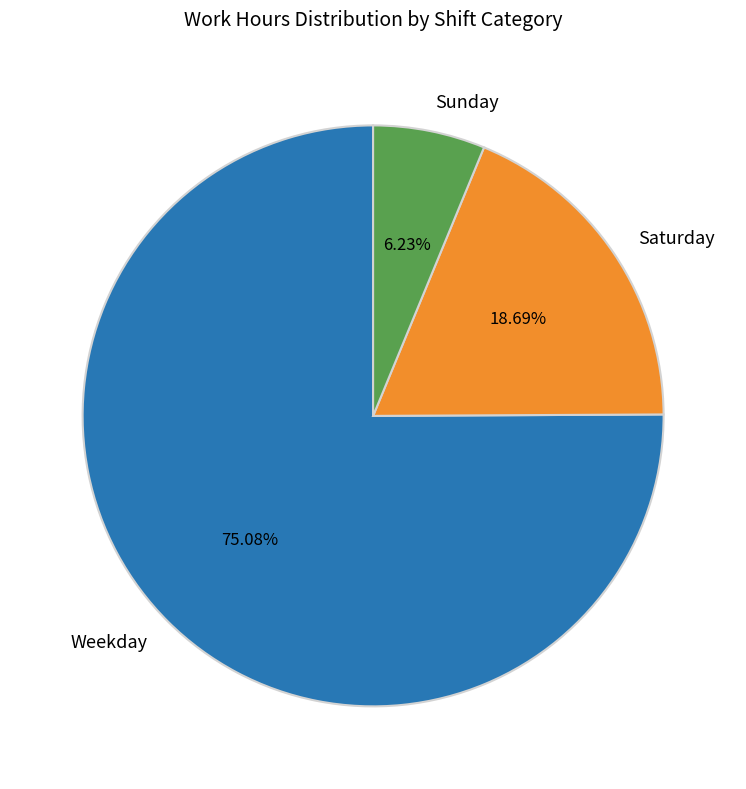

Does Weekday represent more than half of the total?

Yes